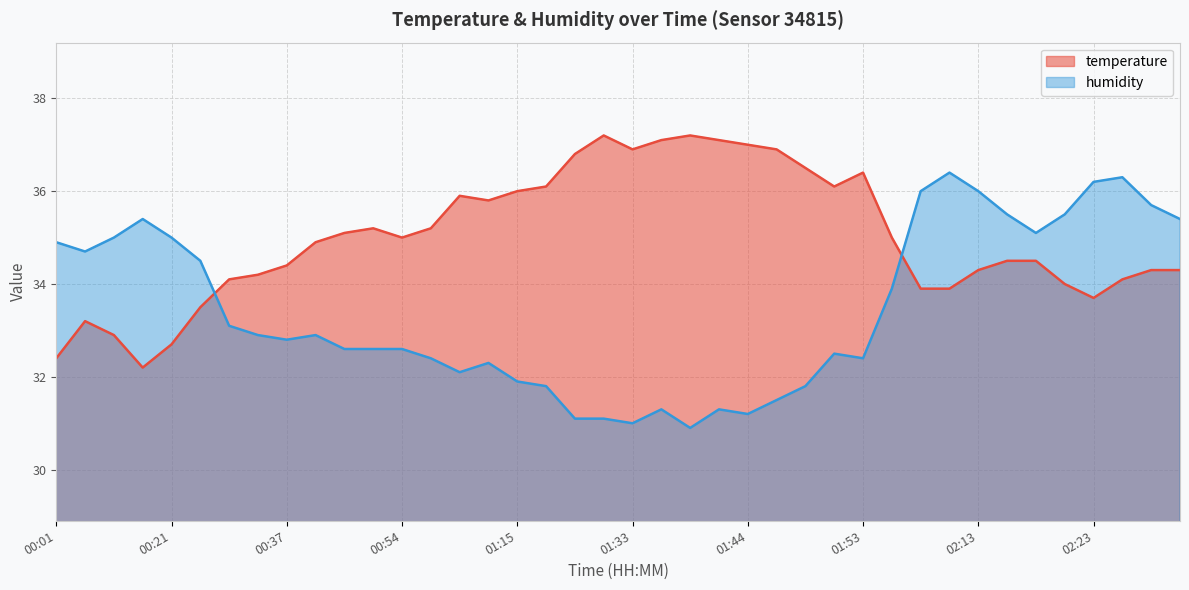

At which label does temperature first exceed 35?

00:42